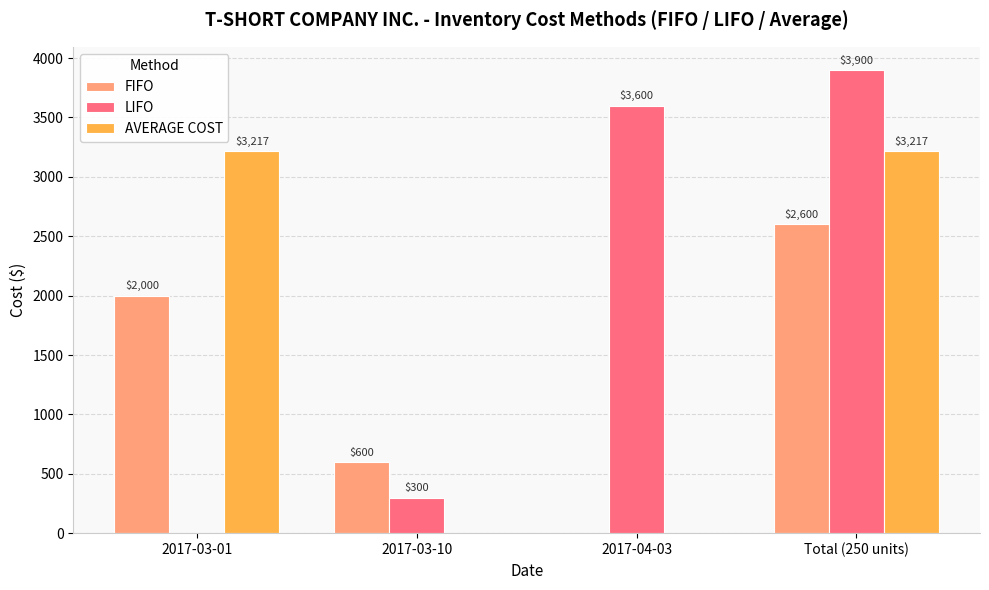

Between 2017-03-10 and Total (250 units), which series saw the biggest shift?

LIFO